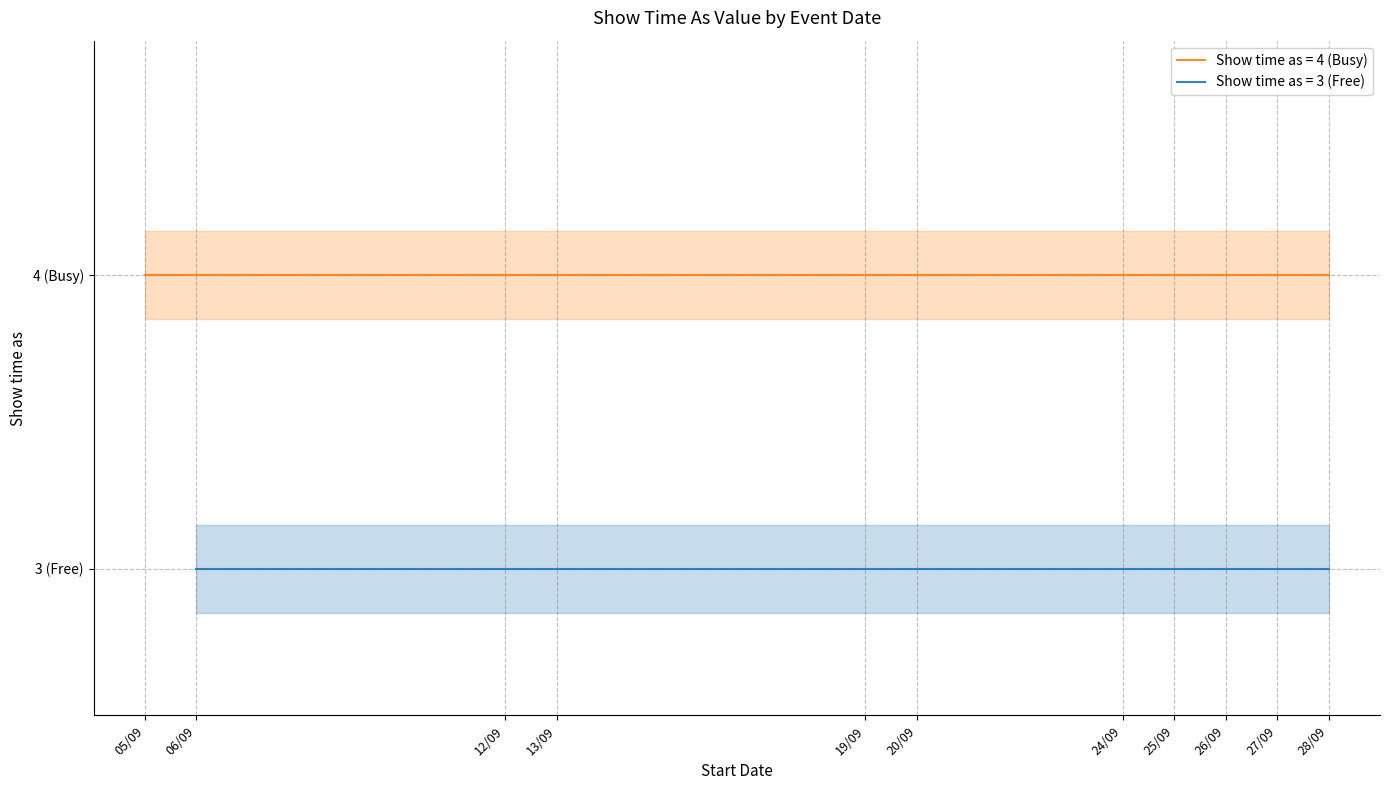

Reading right to left, what are all the values shown in this chart?

4	3	4	4	3	3	4	4	4	4	4	3	4	3	3	4	4	3	4	4	3	4